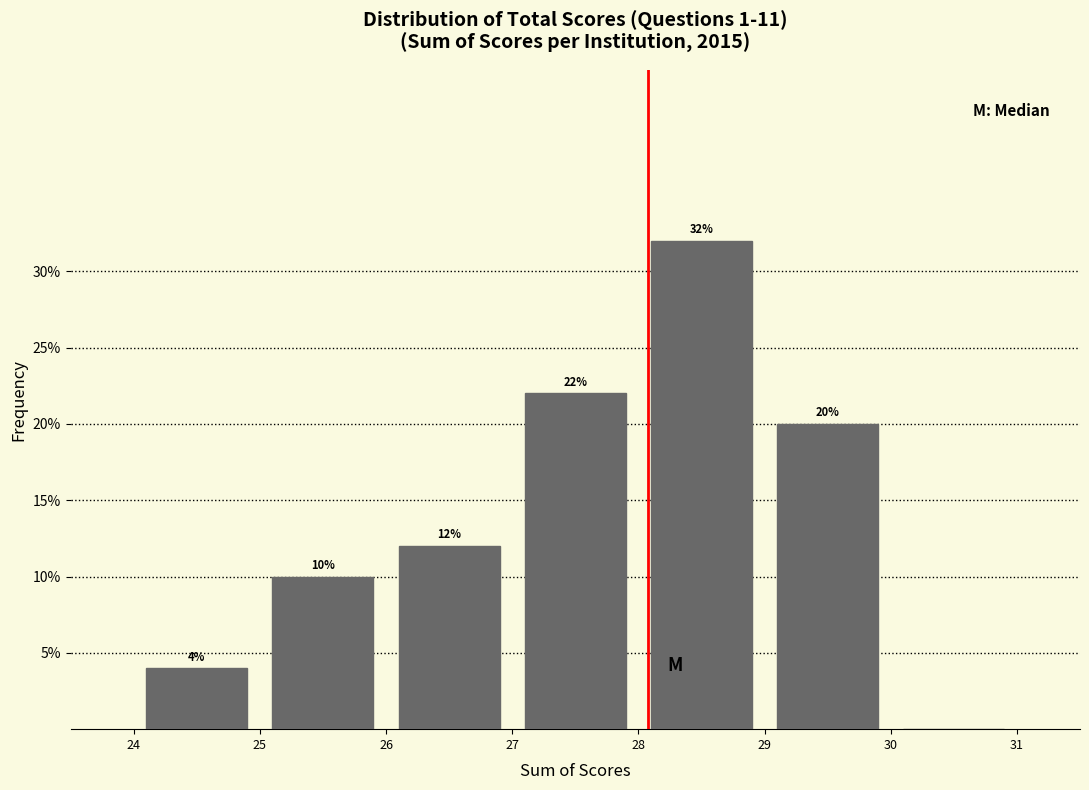

Over which range of the x-axis is the bar tallest?

28 to 29